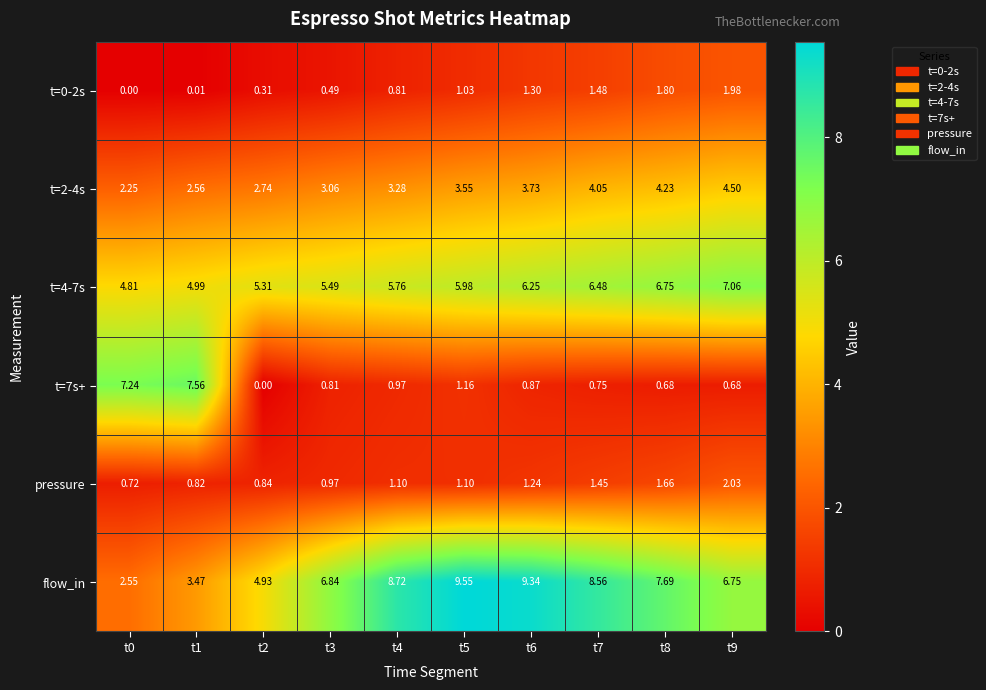

What is the difference between the highest and lowest values at t4?

7.9